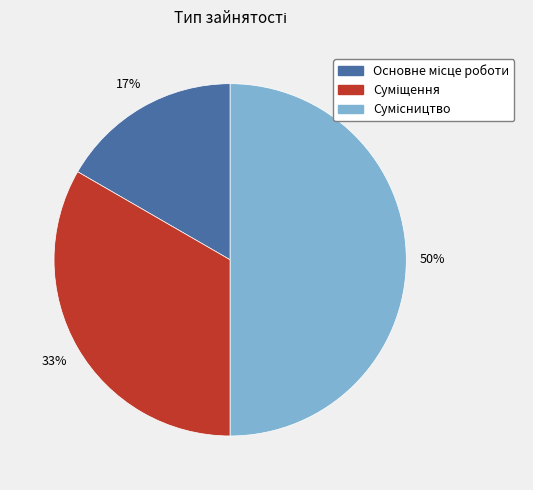

To the nearest percent, what is the average slice percentage?

33%